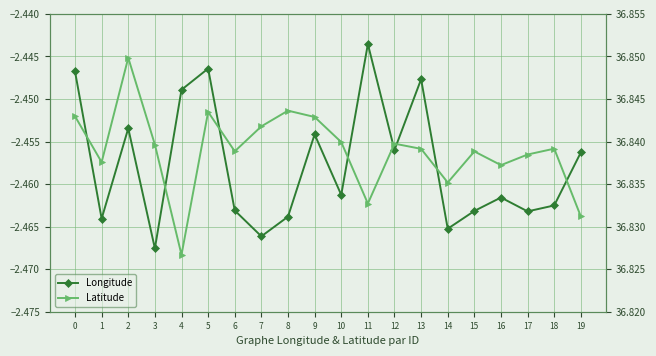

The Longitude series shows -2.4 at 13. True or false?

True